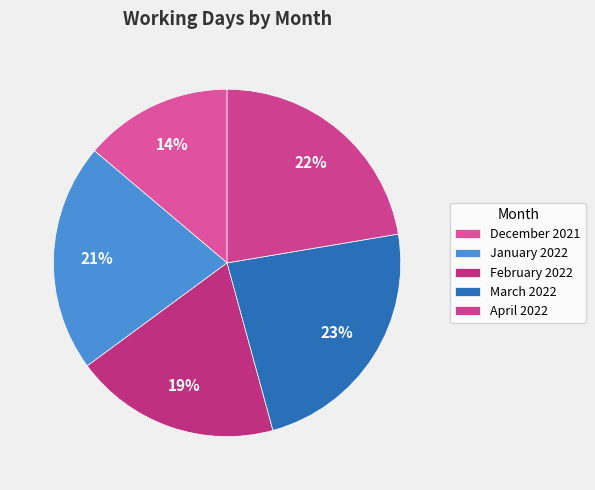

What is the change in value from February 2022 to April 2022?

+3